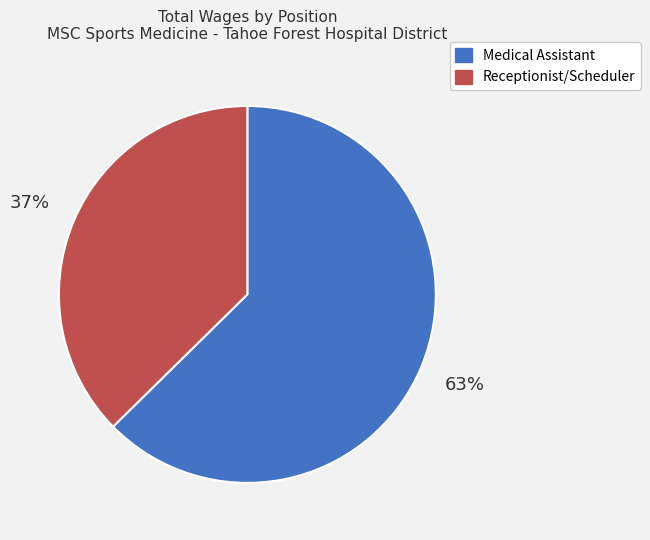

To the nearest percent, what is the average slice percentage?

50%